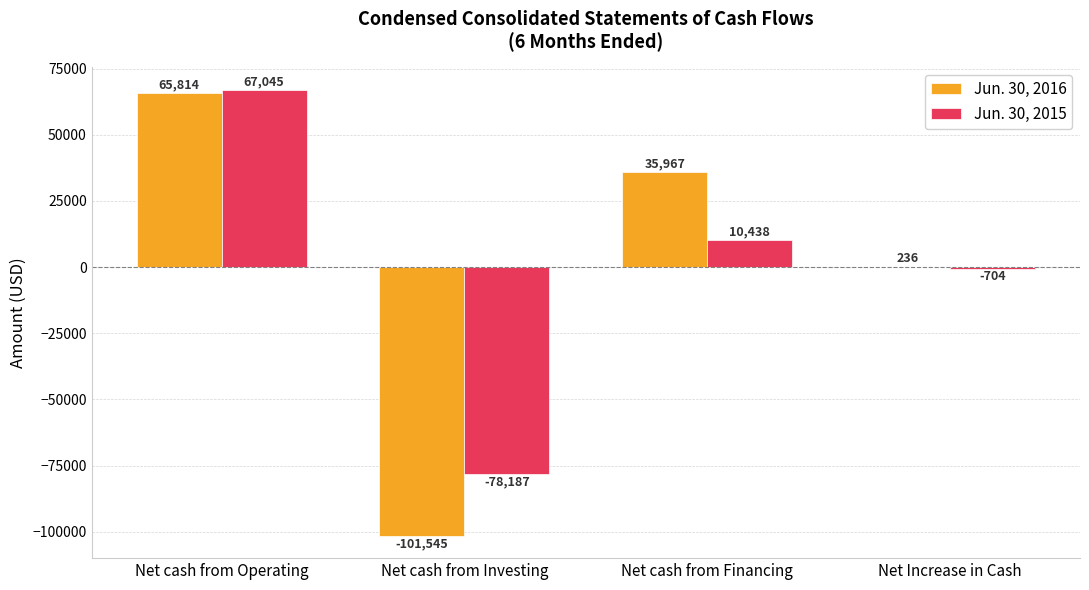

Is the value of Jun. 30, 2016 at Net cash from Investing greater than the value of Jun. 30, 2015 at Net cash from Investing?

No